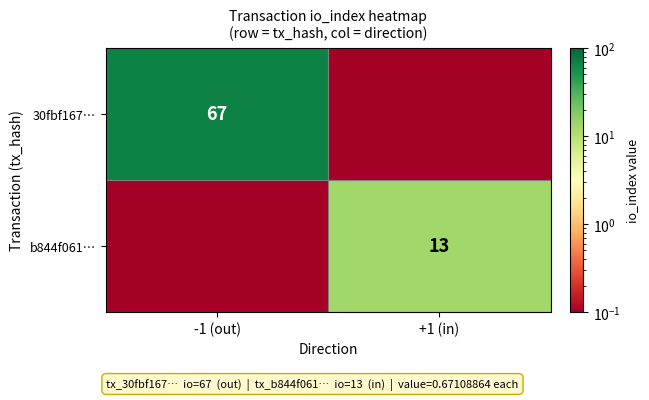

The value of b844f061… at +1 (in) is 22.2. True or false?

False